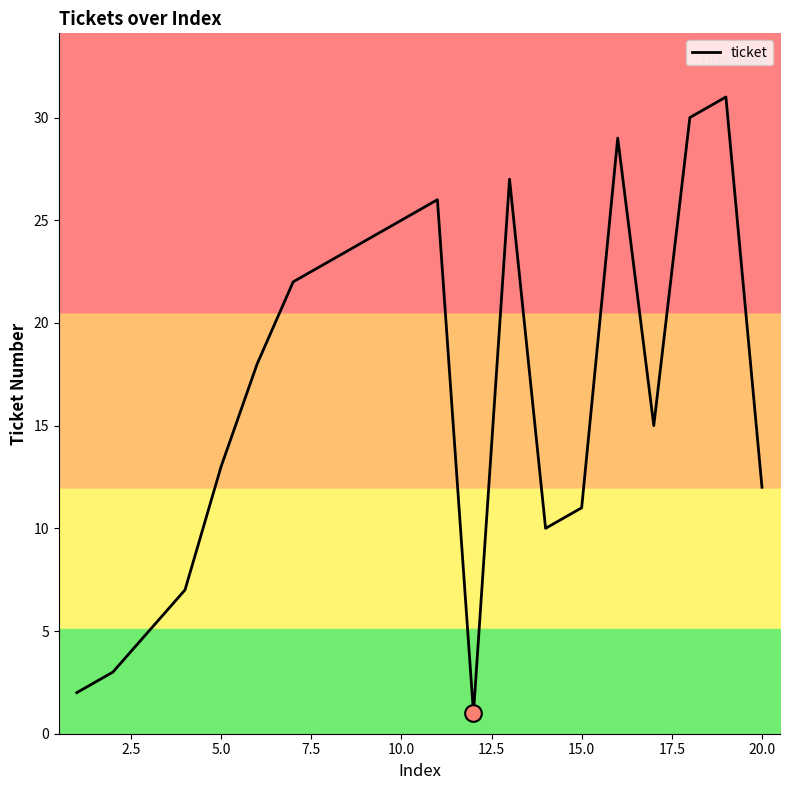

Is this an area chart (filled region under the line)?

No